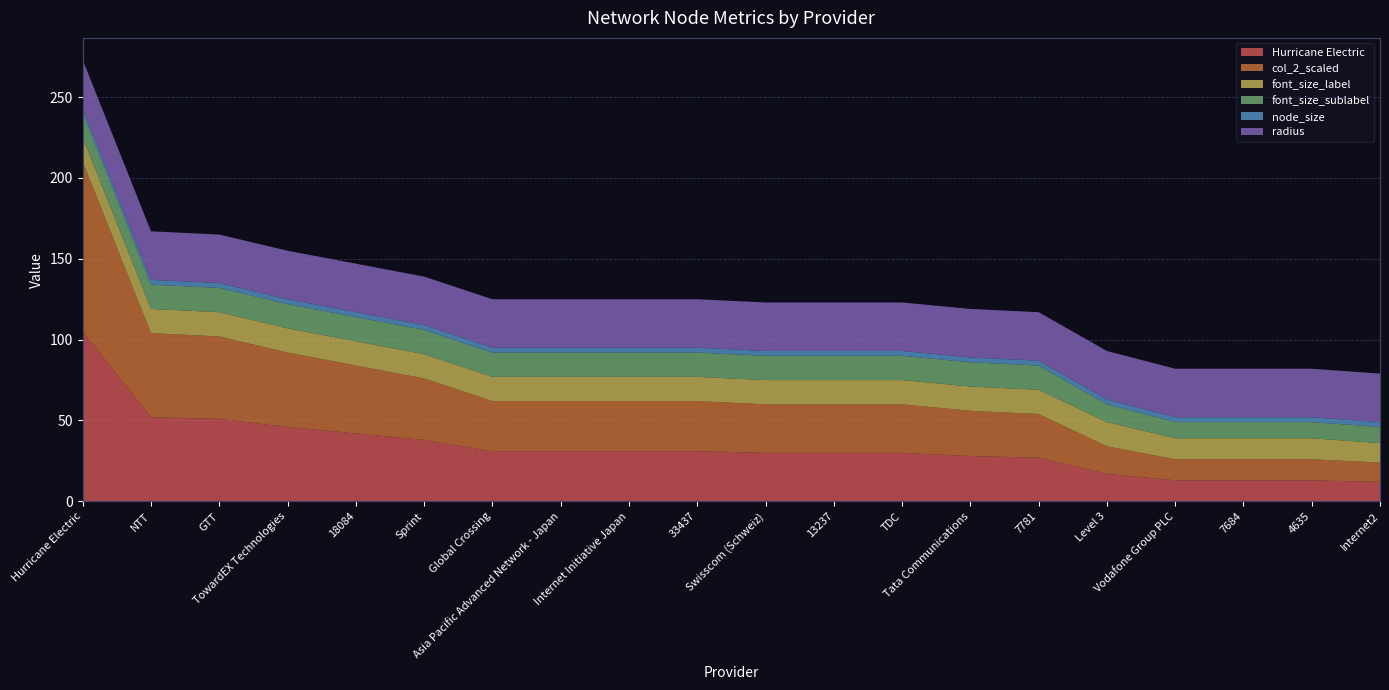

Reading left to right, list all the values displayed in this chart.

Hurricane Electric: Hurricane Electric=105	NTT=52	GTT=51	TowardEX Technologies=46	18084=42	Sprint=38	Global Crossing=31	Asia Pacific Advanced Network - Japan=31	Internet Initiative Japan=31	33437=31	Swisscom (Schweiz)=30	13237=30	TDC=30	Tata Communications=28	7781=27	Level 3=17	Vodafone Group PLC=13	7684=13	4635=13	Internet2=12
col_2_scaled: Hurricane Electric=105	NTT=52	GTT=51	TowardEX Technologies=46	18084=42	Sprint=38	Global Crossing=31	Asia Pacific Advanced Network - Japan=31	Internet Initiative Japan=31	33437=31	Swisscom (Schweiz)=30	13237=30	TDC=30	Tata Communications=28	7781=27	Level 3=17	Vodafone Group PLC=13	7684=13	4635=13	Internet2=12
font_size_label: Hurricane Electric=15	NTT=15	GTT=15	TowardEX Technologies=15	18084=15	Sprint=15	Global Crossing=15	Asia Pacific Advanced Network - Japan=15	Internet Initiative Japan=15	33437=15	Swisscom (Schweiz)=15	13237=15	TDC=15	Tata Communications=15	7781=15	Level 3=15	Vodafone Group PLC=13	7684=13	4635=13	Internet2=12
font_size_sublabel: Hurricane Electric=15	NTT=15	GTT=15	TowardEX Technologies=15	18084=15	Sprint=15	Global Crossing=15	Asia Pacific Advanced Network - Japan=15	Internet Initiative Japan=15	33437=15	Swisscom (Schweiz)=15	13237=15	TDC=15	Tata Communications=15	7781=15	Level 3=11	Vodafone Group PLC=10	7684=10	4635=10	Internet2=10
node_size: Hurricane Electric=3	NTT=3	GTT=3	TowardEX Technologies=3	18084=3	Sprint=3	Global Crossing=3	Asia Pacific Advanced Network - Japan=3	Internet Initiative Japan=3	33437=3	Swisscom (Schweiz)=3	13237=3	TDC=3	Tata Communications=3	7781=3	Level 3=3	Vodafone Group PLC=3	7684=3	4635=3	Internet2=3
radius: Hurricane Electric=30	NTT=30	GTT=30	TowardEX Technologies=30	18084=30	Sprint=30	Global Crossing=30	Asia Pacific Advanced Network - Japan=30	Internet Initiative Japan=30	33437=30	Swisscom (Schweiz)=30	13237=30	TDC=30	Tata Communications=30	7781=30	Level 3=30	Vodafone Group PLC=30	7684=30	4635=30	Internet2=30